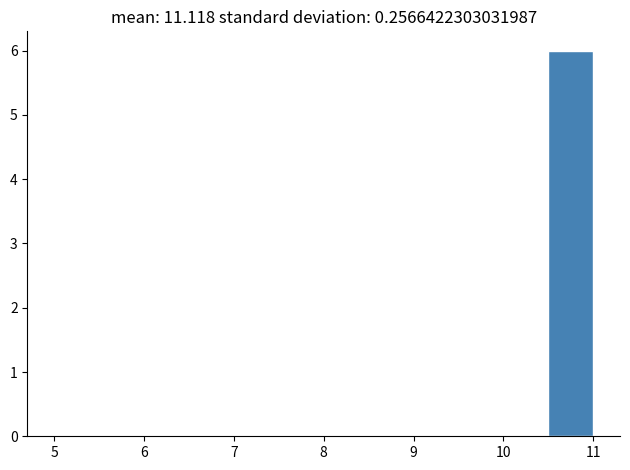

How tall is the bar that spans 10.5 to 11.0 on the x-axis? The values are not printed on the chart, so give them approximately, as read against the axis.

6